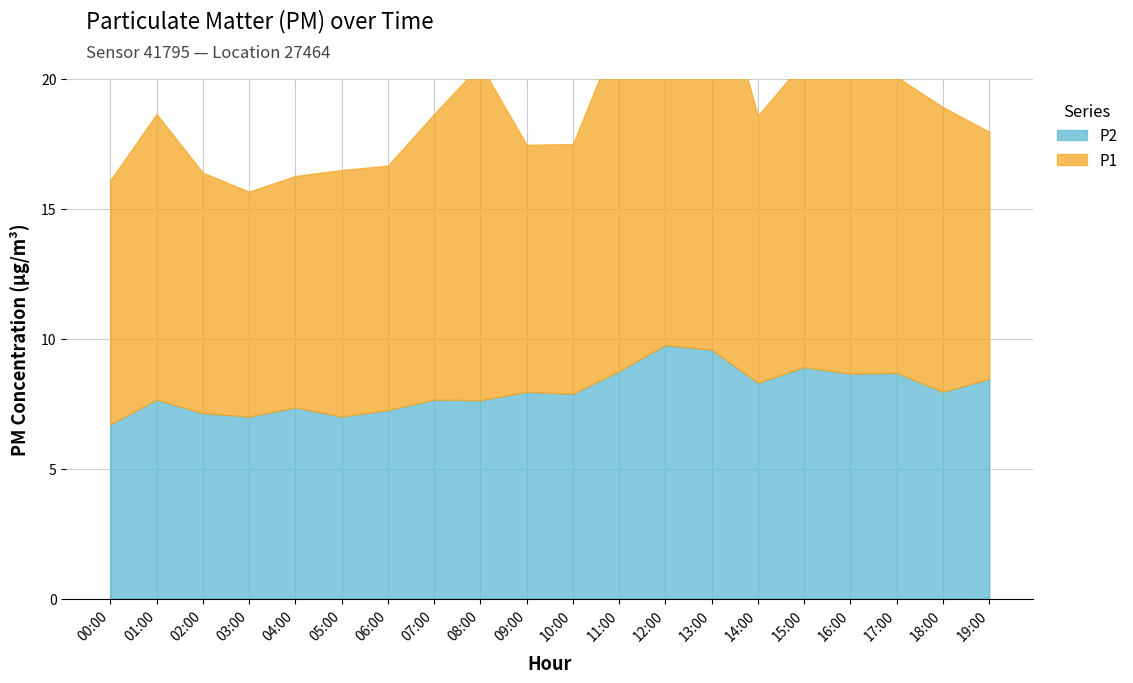

What is the highest value of the P2 series?

9.8